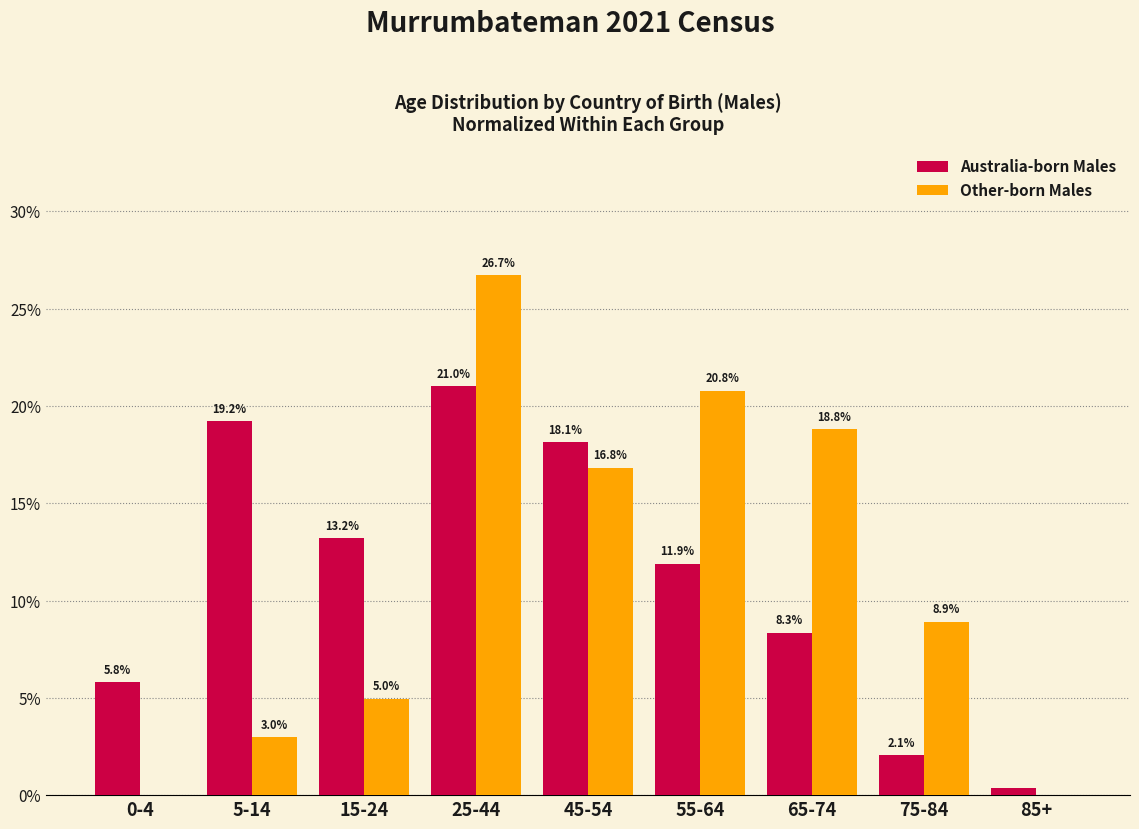

At which label is Australia-born Males closest to 10?

65-74